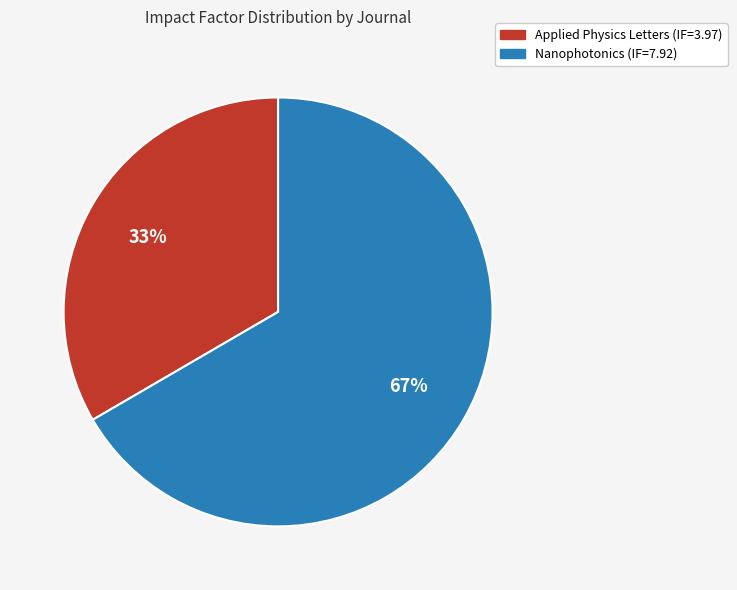

What is the largest slice in the pie chart?

Nanophotonics (IF=7.92)